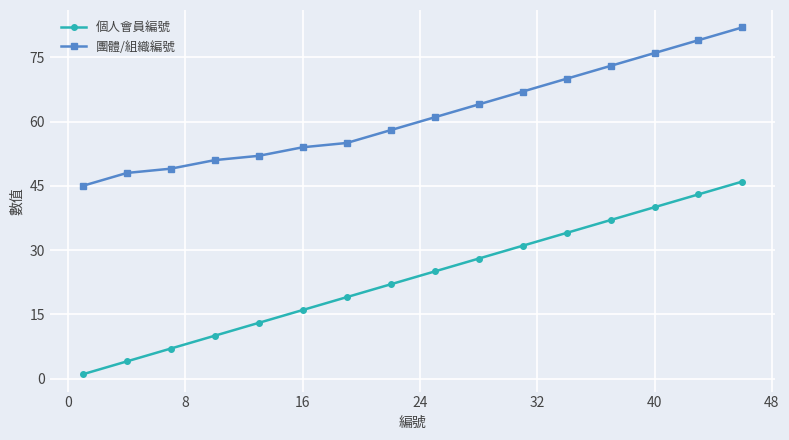

True or false: 個人會員編號 has more than 1 interior local peaks.

False